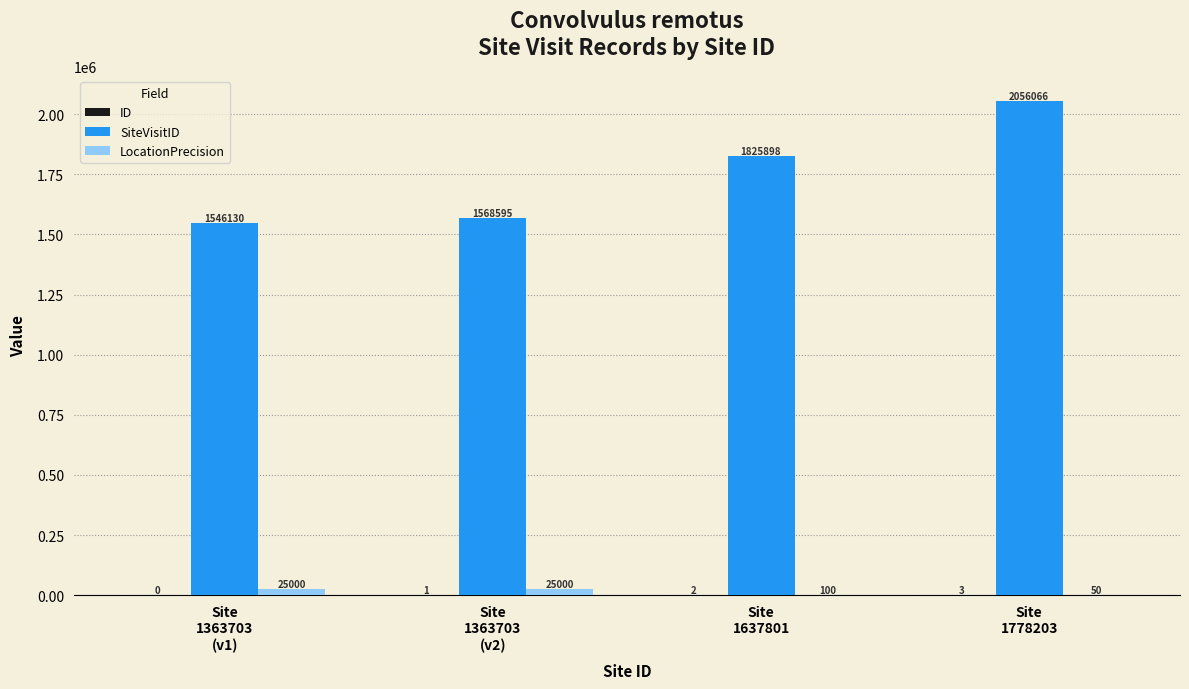

Are the bars horizontal?

No